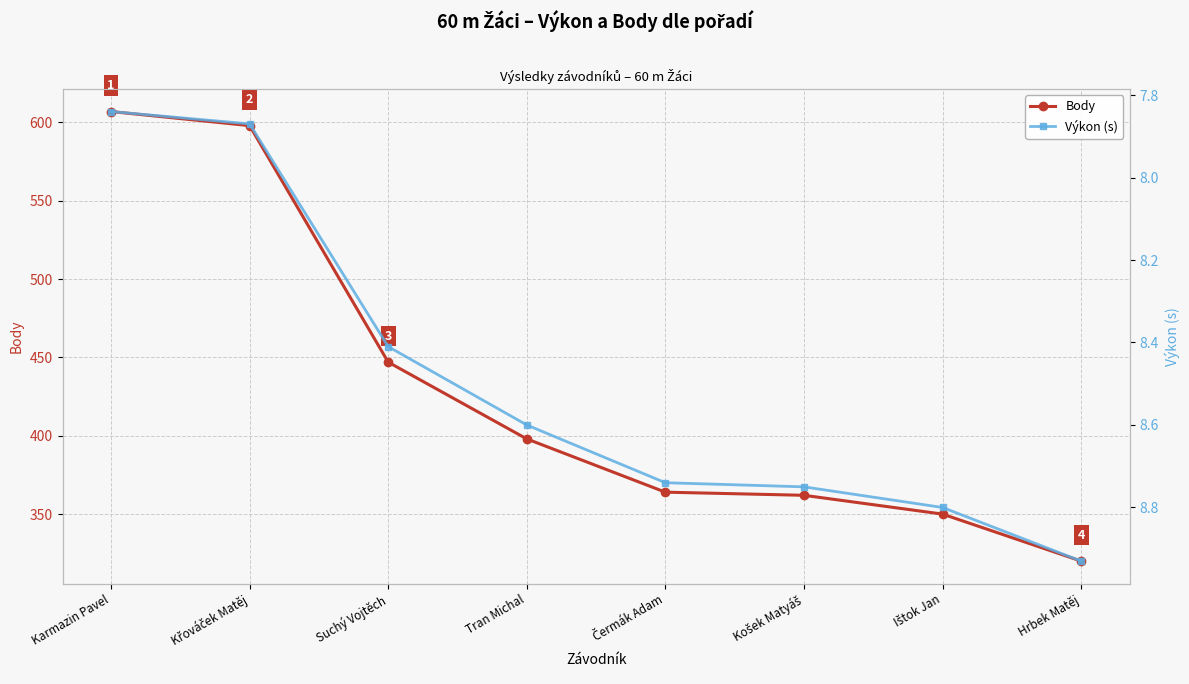

Reading left to right, transcribe all the data shown in this chart.

Body: 607.0	598.0	447.0	398.0	364.0	362.0	350.0	320.0
Výkon (s): 7.8	7.9	8.4	8.6	8.7	8.8	8.8	8.9